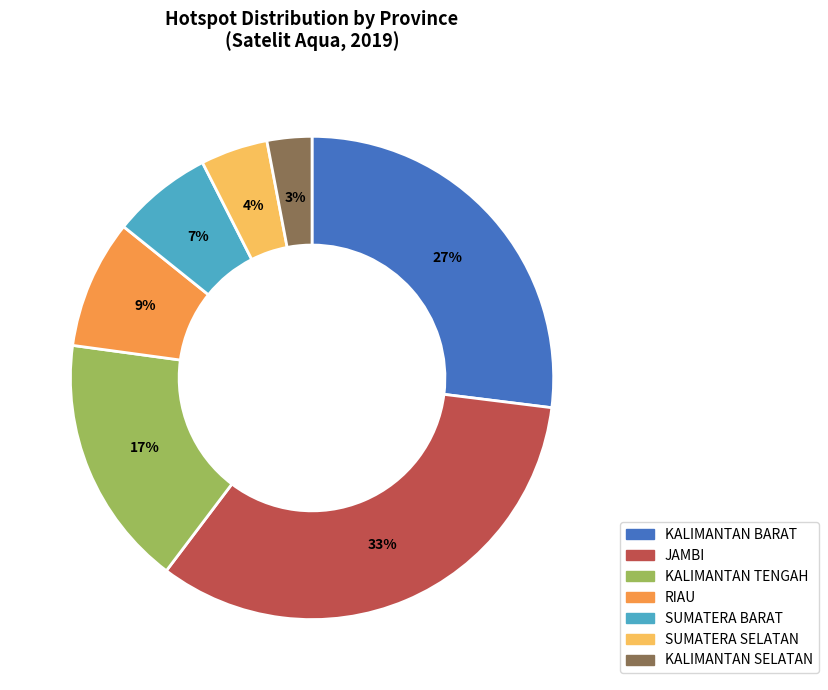

Which category has the biggest portion of the pie?

JAMBI